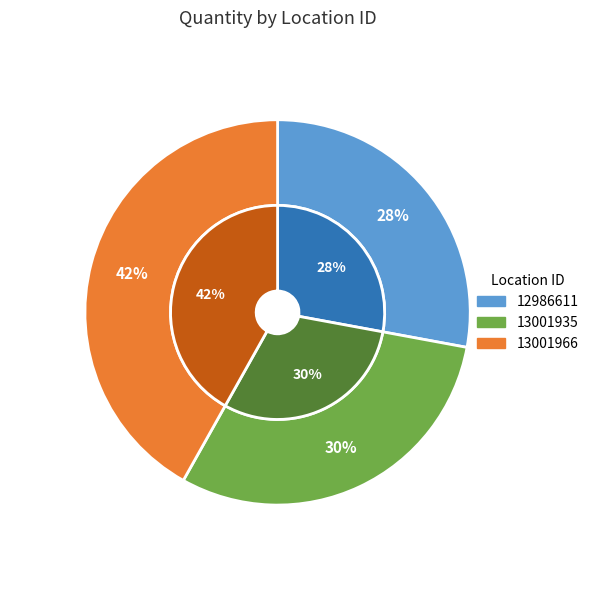

Rank the categories by value from lowest to highest.

12986611, 13001935, 13001966